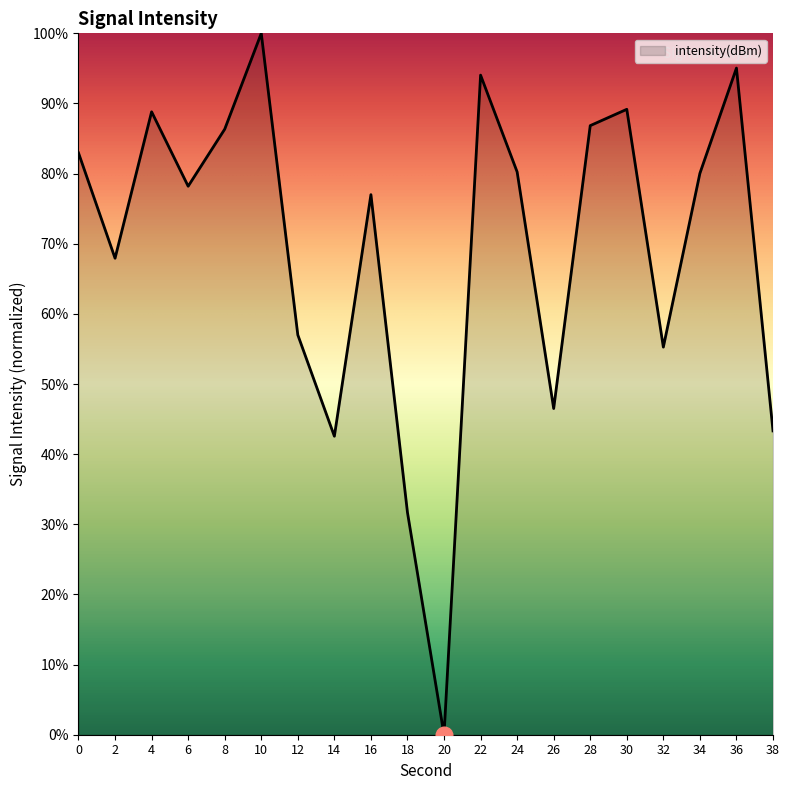

What is the change in value from 16 to 34?

+3.0